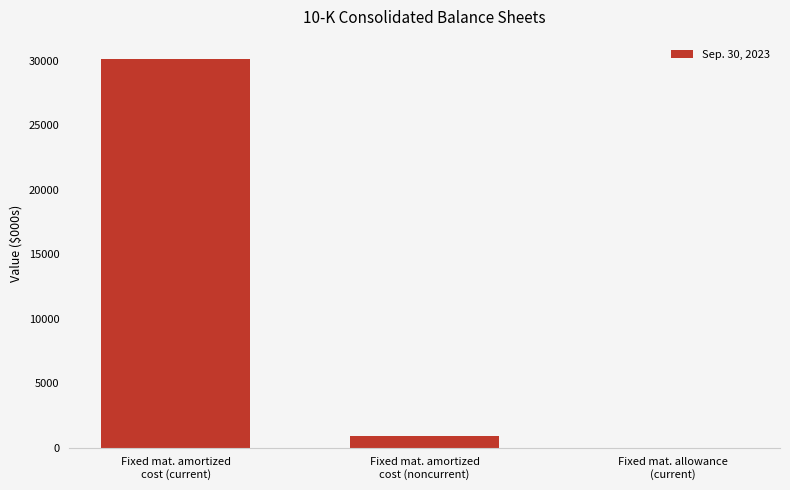

Are the bars horizontal?

No